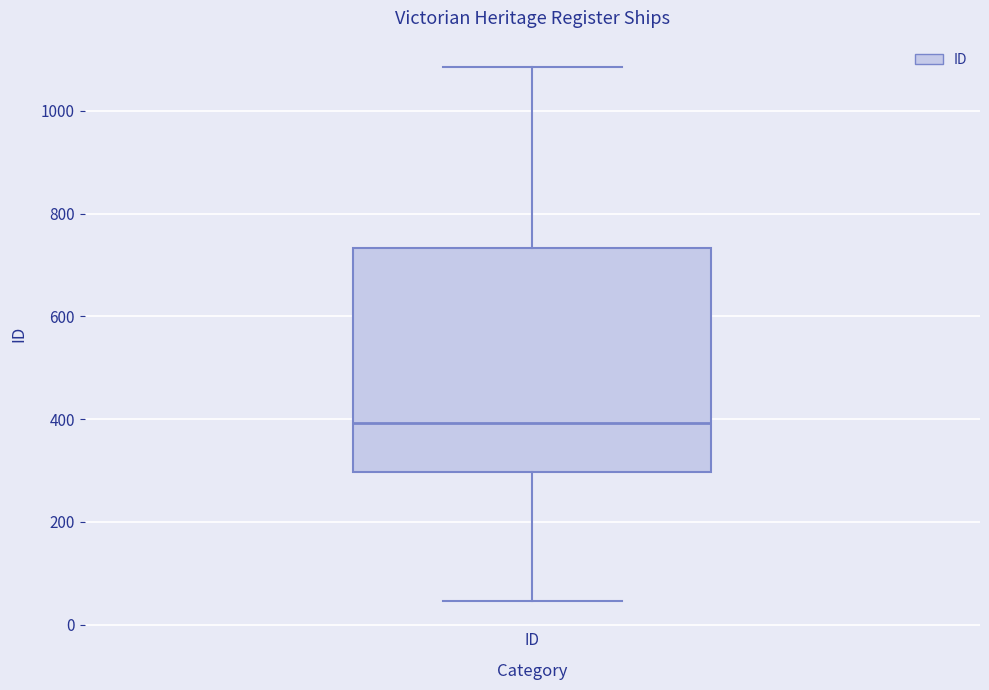

Where does the median line of the box for ID sit on the y-axis? The values are not printed on the chart, so give them approximately, as read against the axis.

400